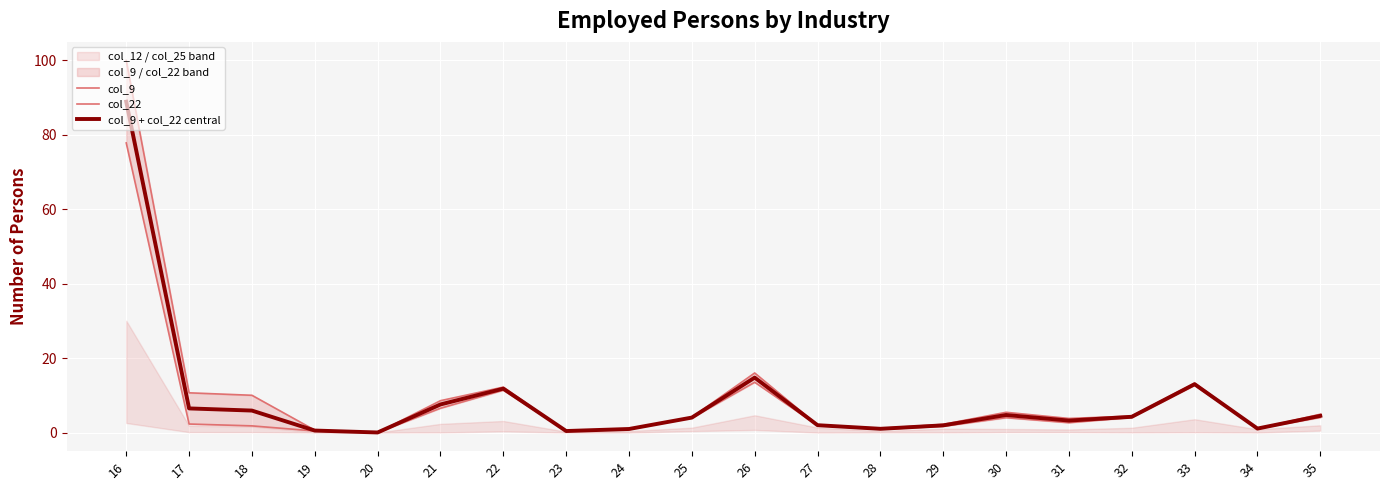

Rank the series at 23 from lowest to highest value.

col_22, col_9 + col_22 central, col_9